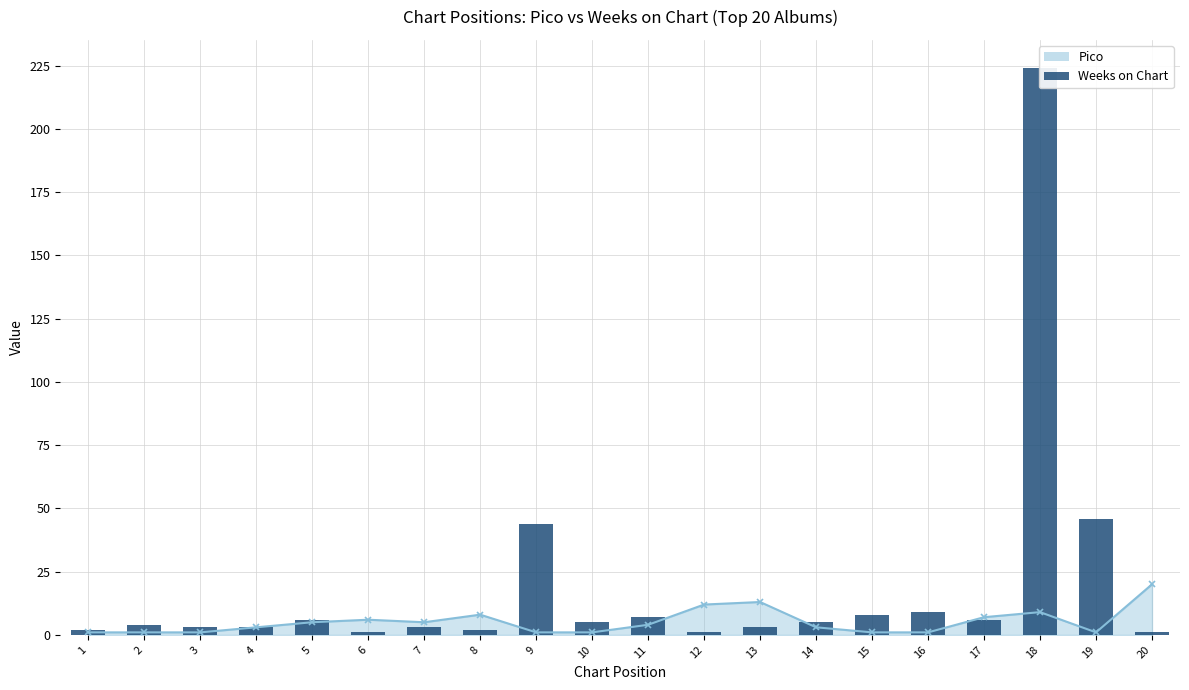

Reading left to right, extract all data points from this chart.

2	4	3	3	6	1	3	2	44	5	7	1	3	5	8	9	6	224	46	1